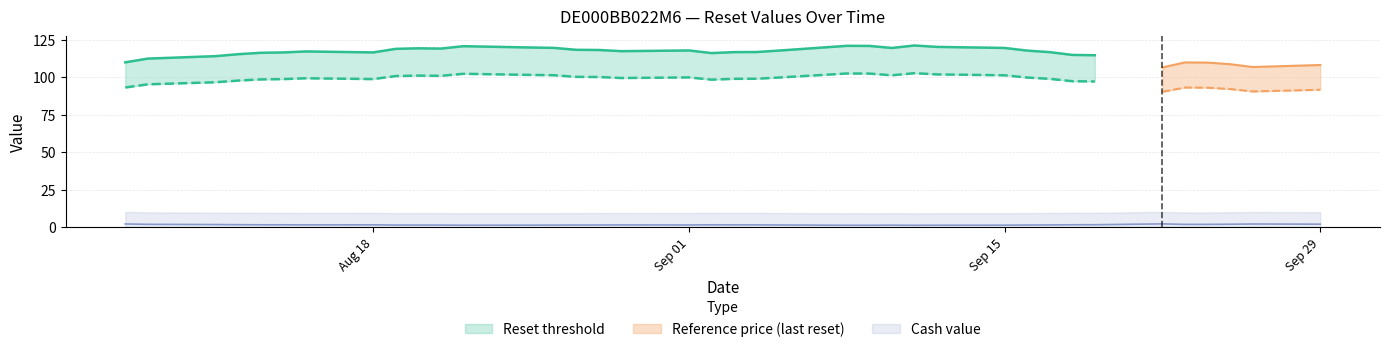

At which label does Reset threshold first exceed 117?

2025-08-15